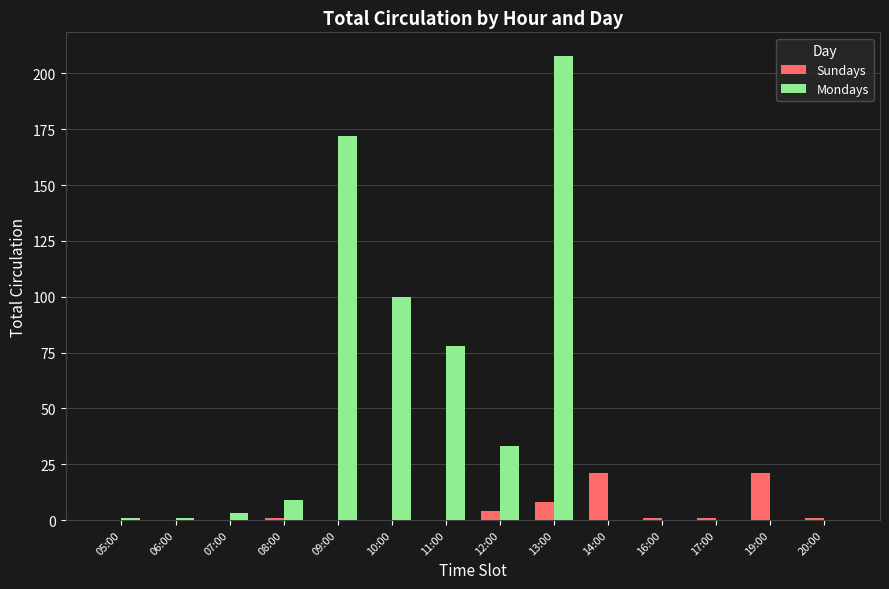

Which series changed the most between 12:00 and 19:00?

Mondays